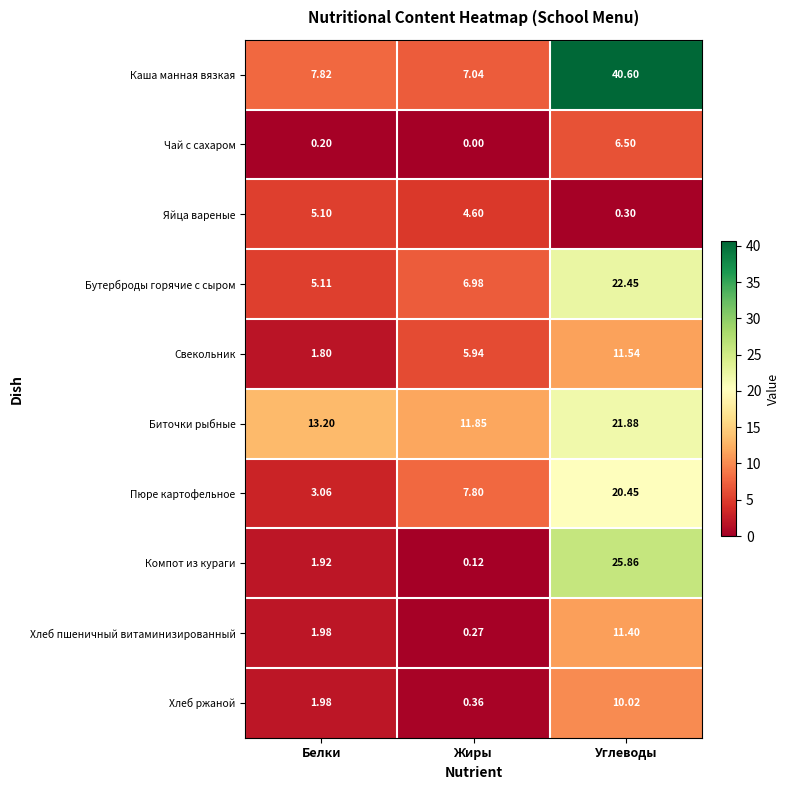

At which category is the sum across all series the highest?

Углеводы